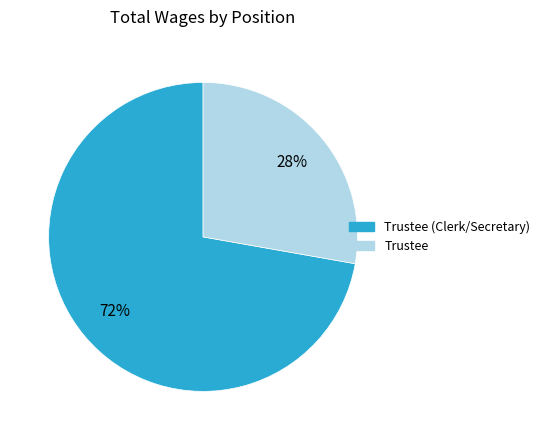

To the nearest percent, what is the average slice percentage?

50%